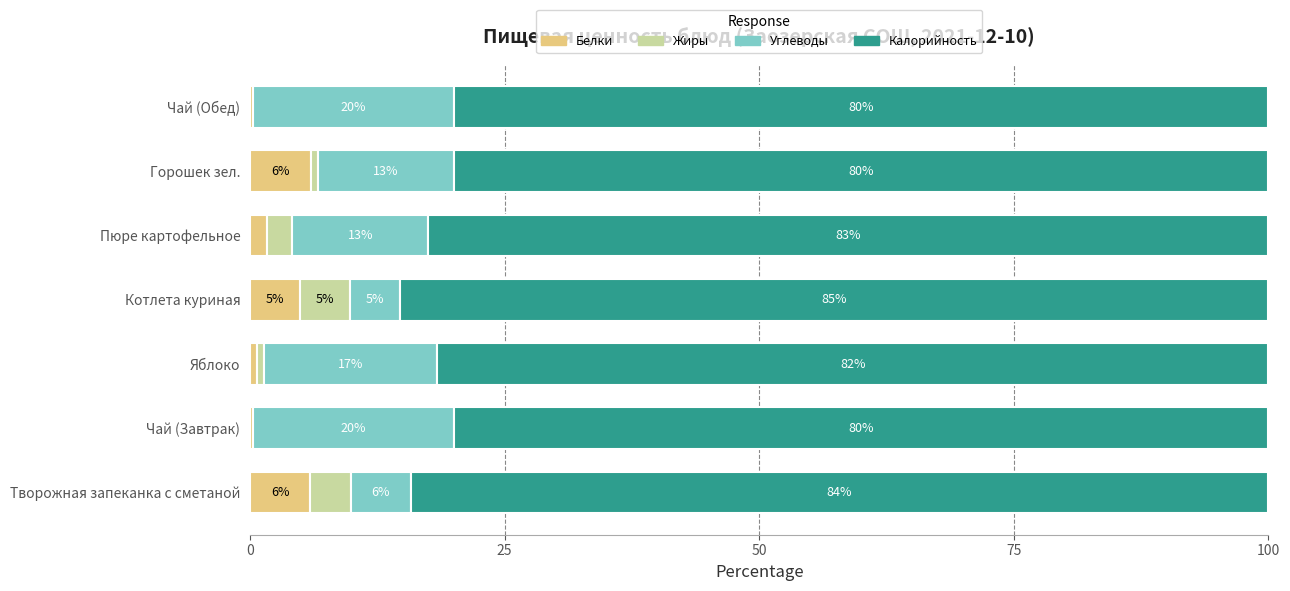

Is it true that Белки equals 5.9 at Творожная запеканка с сметаной?

True